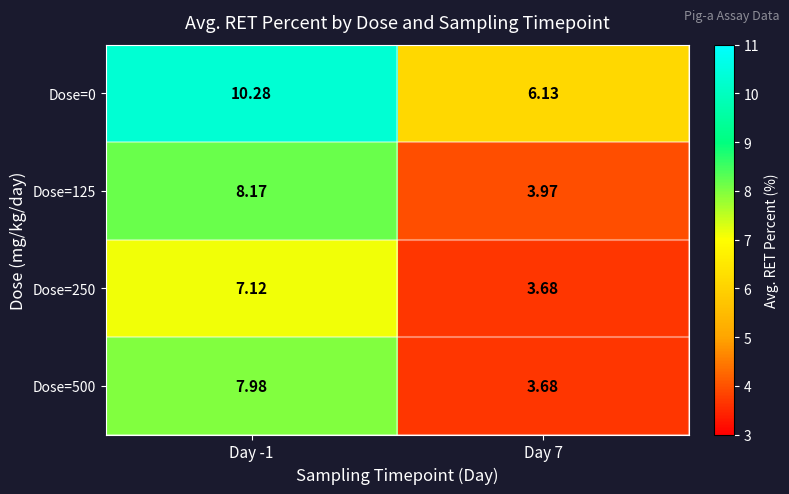

Is the value of Dose=250 at Day -1 greater than the value of Dose=500 at Day -1?

No